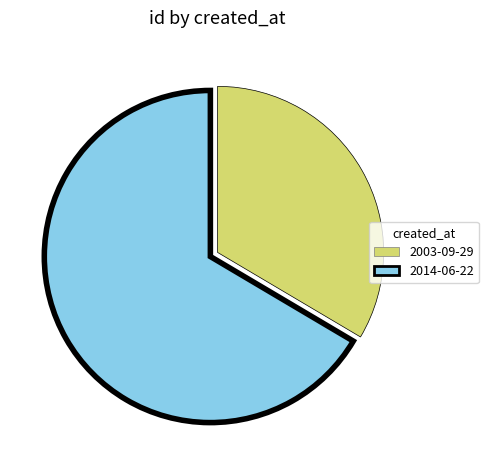

Does any single category account for the majority?

Yes